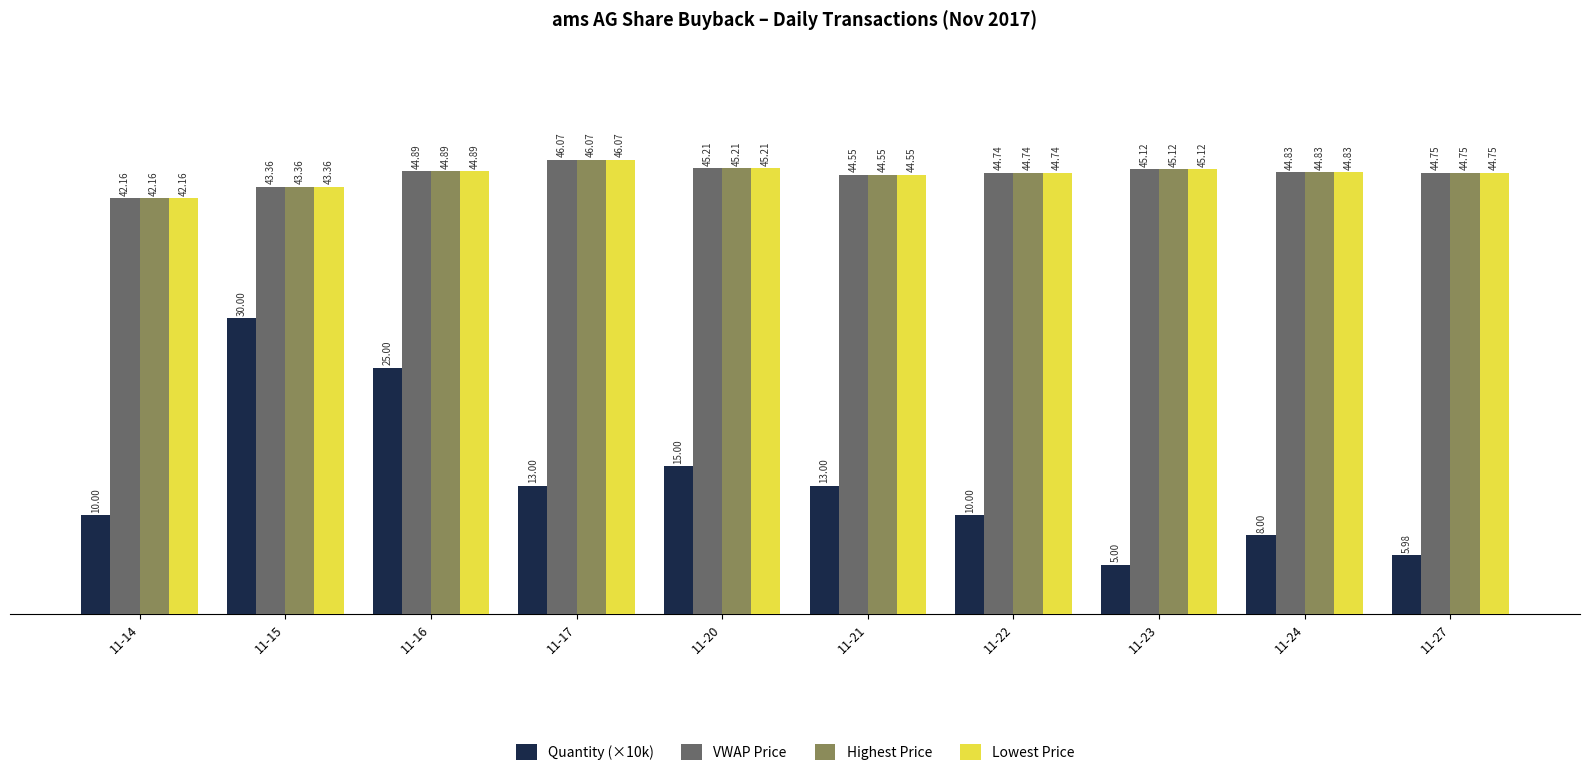

What is the maximum value shown in the chart?

46.1